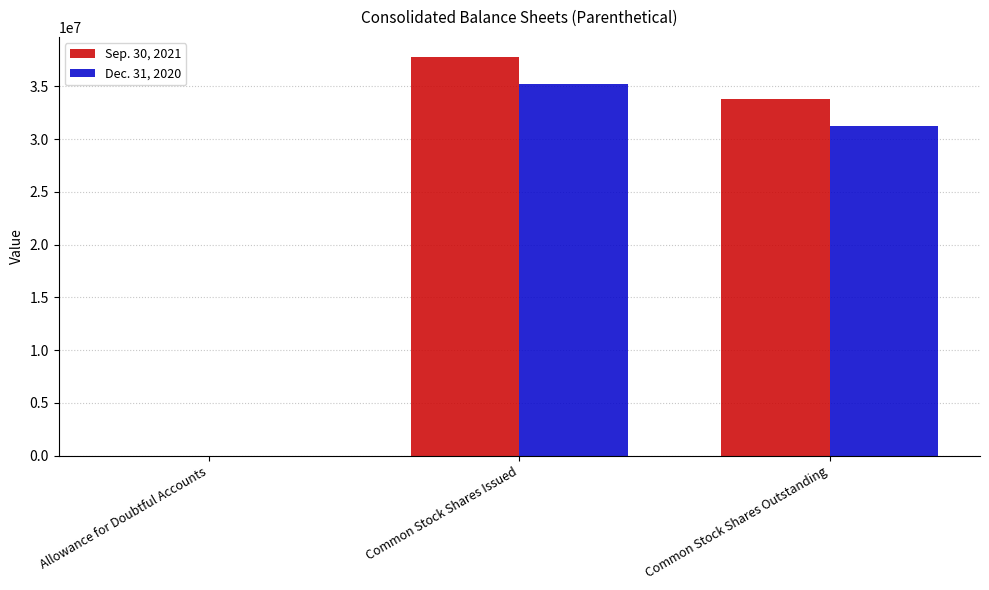

What is the average value of the Sep. 30, 2021 series?

23870570